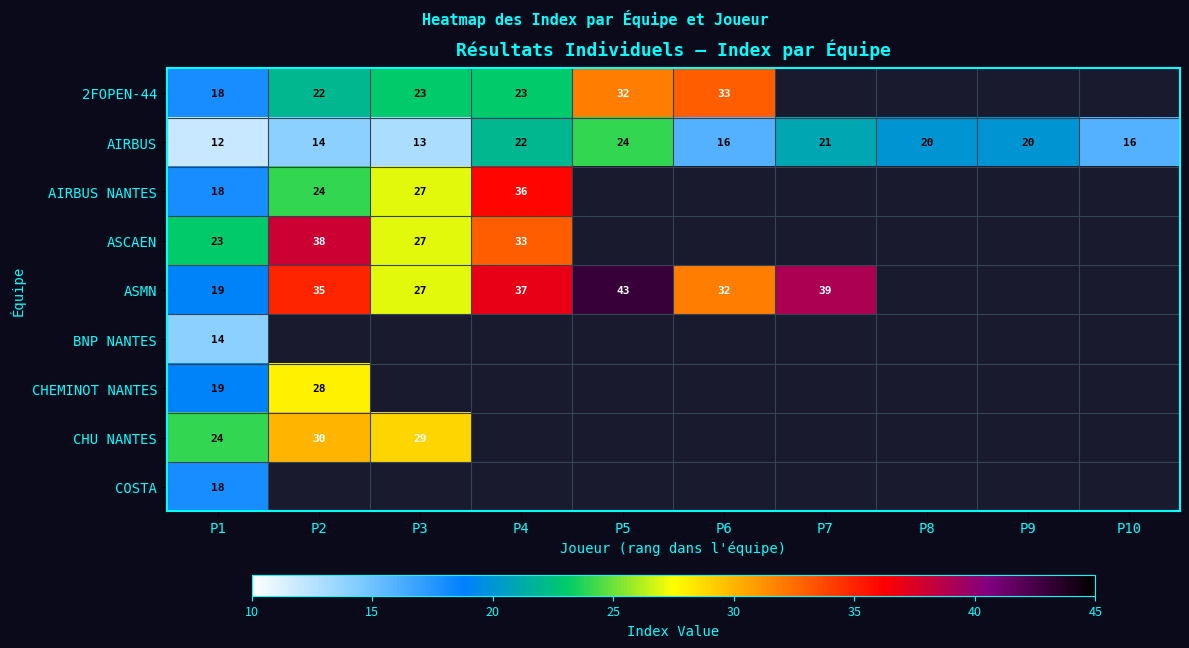

The AIRBUS series shows 6.3 at P1. True or false?

False